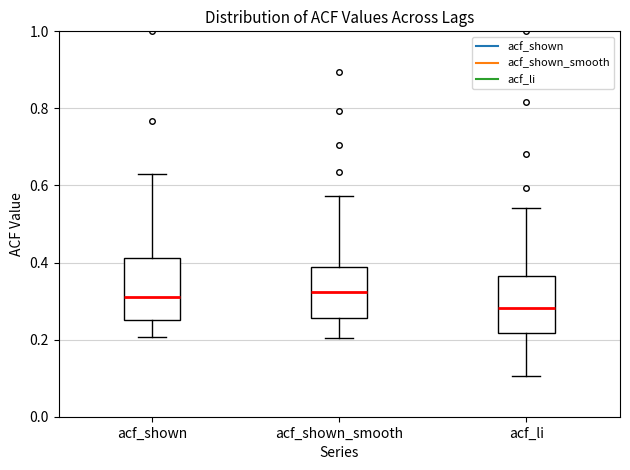

Reading left to right, read every box against the y-axis: the position of its median line, the range the box covers, and the ends of its whiskers. The values are not printed on the chart, so give them approximately, as read against the axis.

acf_shown: median 0.32, box 0.24 to 0.42, whiskers 0.20 to 0.62
acf_shown_smooth: median 0.32, box 0.26 to 0.38, whiskers 0.20 to 0.58
acf_li: median 0.28, box 0.22 to 0.36, whiskers 0.10 to 0.54